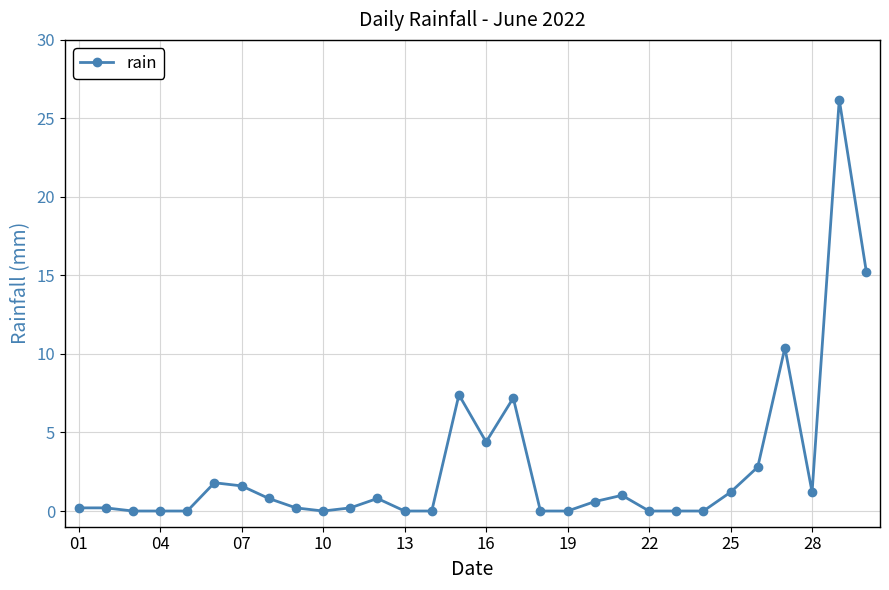

What is the maximum value shown in the chart?

26.2